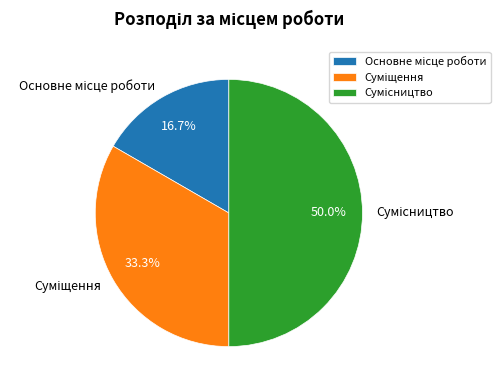

How many slices are in this pie chart?

3